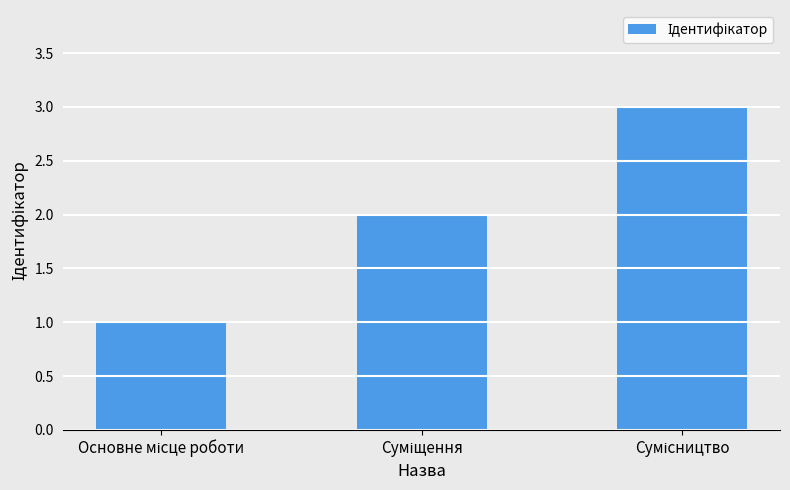

What is the sum of all values?

6